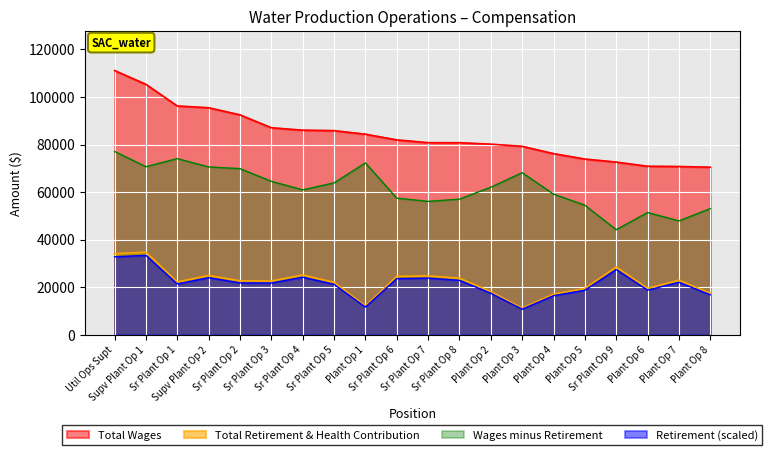

What is the value of the Total Retirement & Health Contribution point at the 4th from the left?

24904